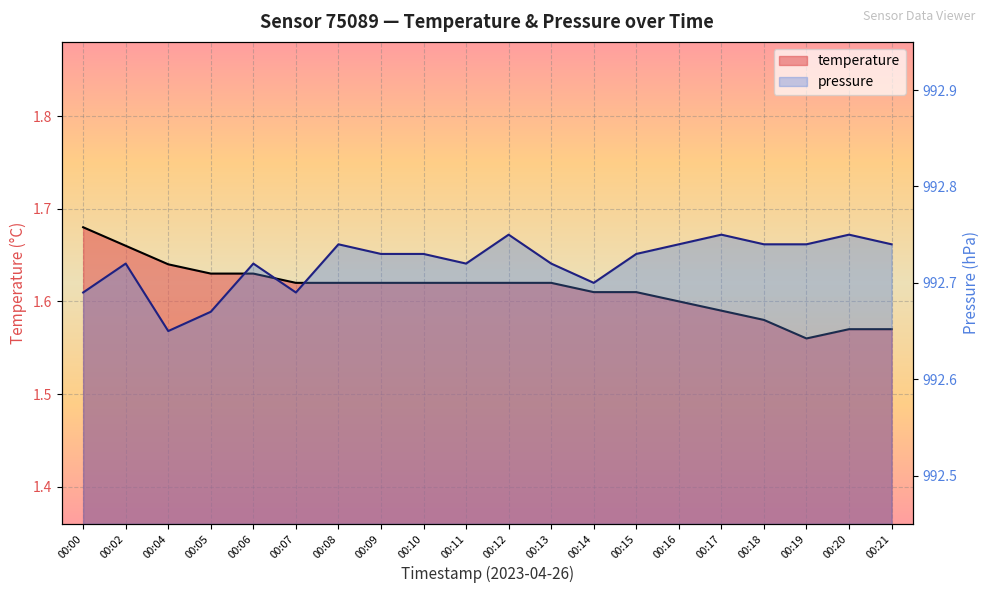

What is the difference between the maximum and minimum values in the pressure series?

0.1